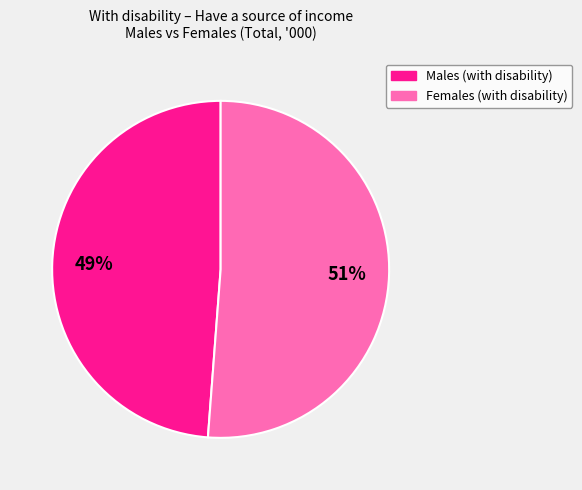

Is there any slice that represents more than half of the pie?

Yes